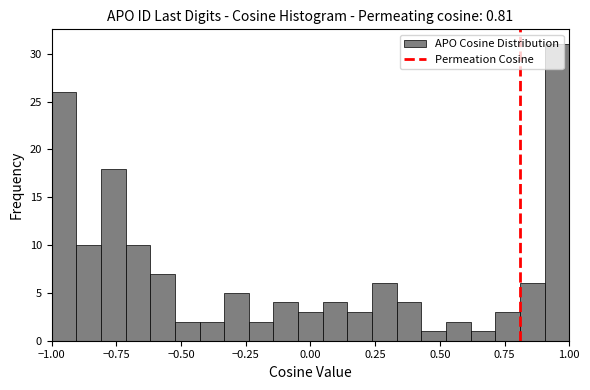

Around what value on the x-axis is the tallest bar? Give the approximate position of its centre, as read against the axis.

0.95